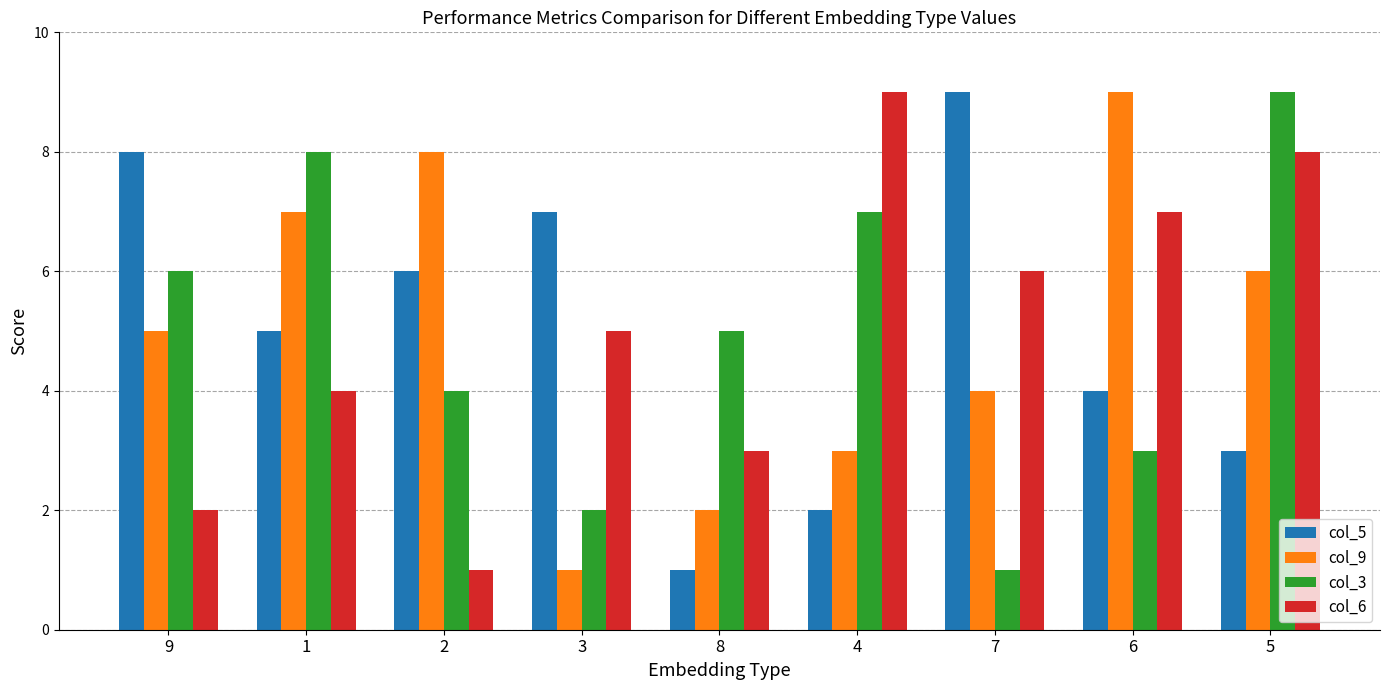

Are the bars grouped side by side (vs. stacked)?

Yes